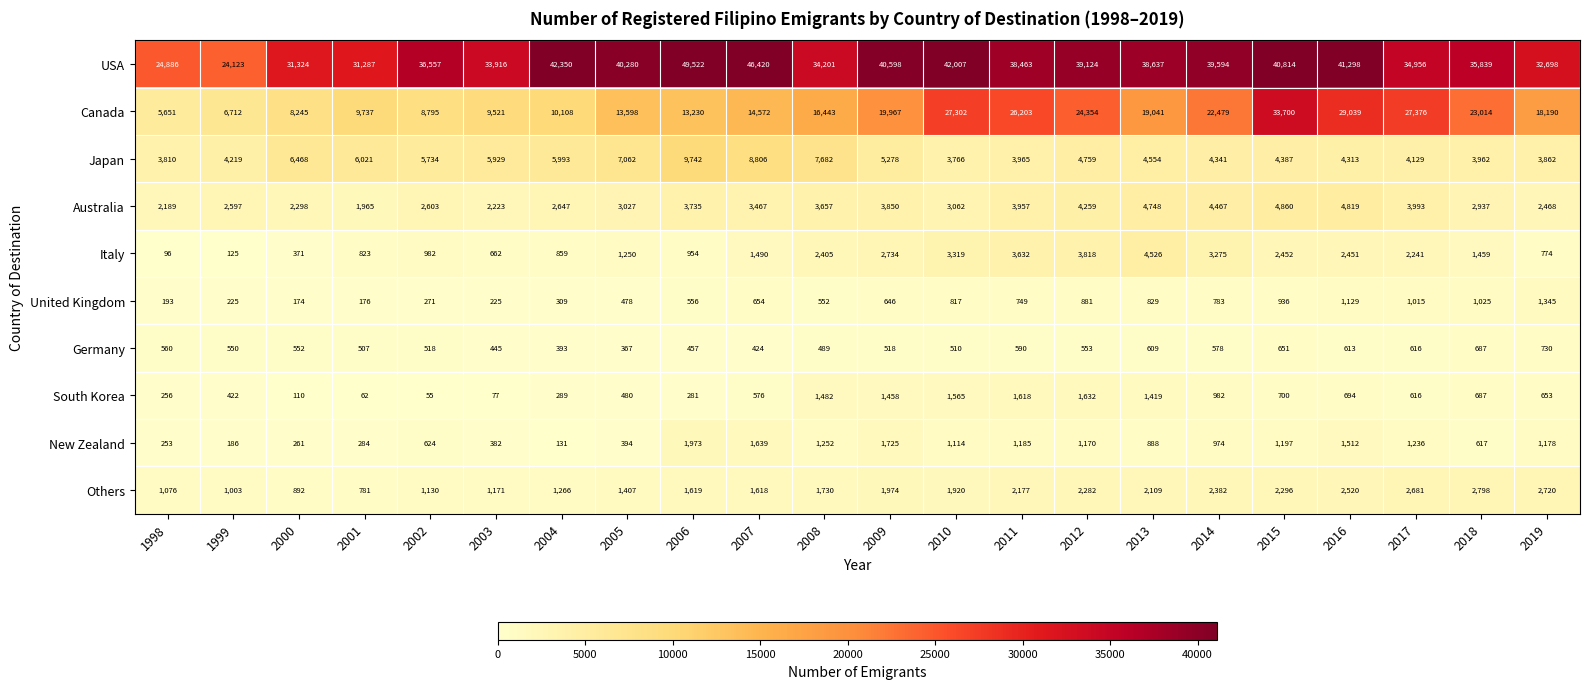

Is it true that United Kingdom equals 233 at 2000?

False